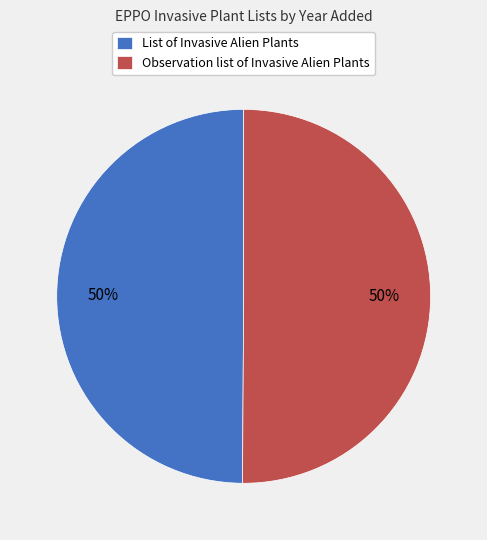

Is it true that Observation list of Invasive Alien Plants is 37% of the pie?

False